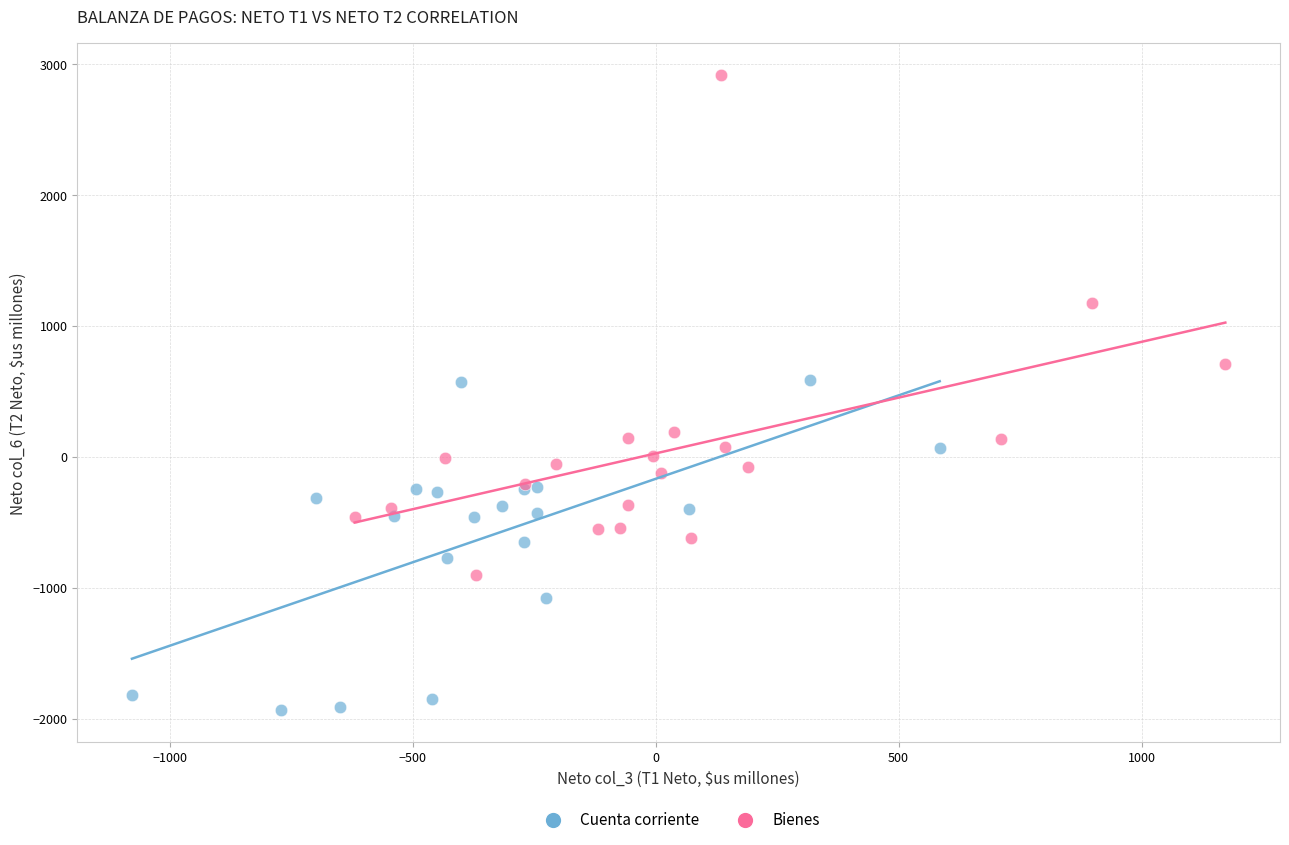

What are all the series names shown in the legend?

Cuenta corriente, Bienes